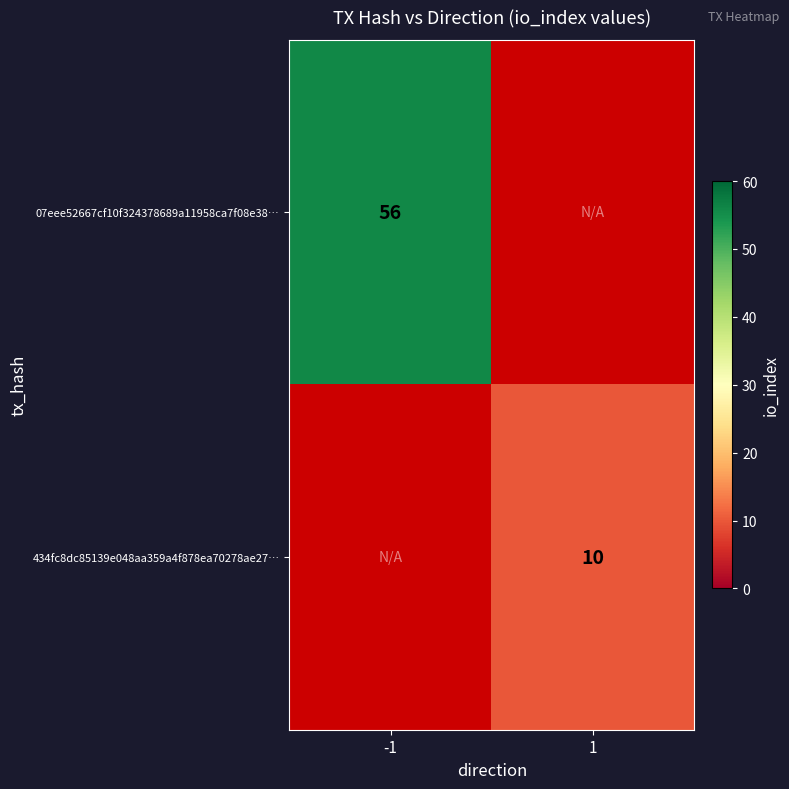

Is the value of 07eee52667cf10f324378689a11958ca7f08e38… at -1 greater than the value of 434fc8dc85139e048aa359a4f878ea70278ae27… at 1?

Yes